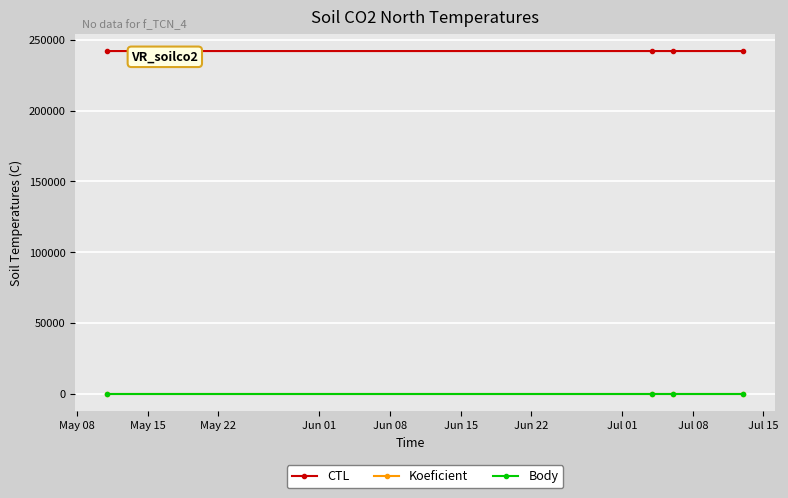

Is this an area chart (filled region under the line)?

No